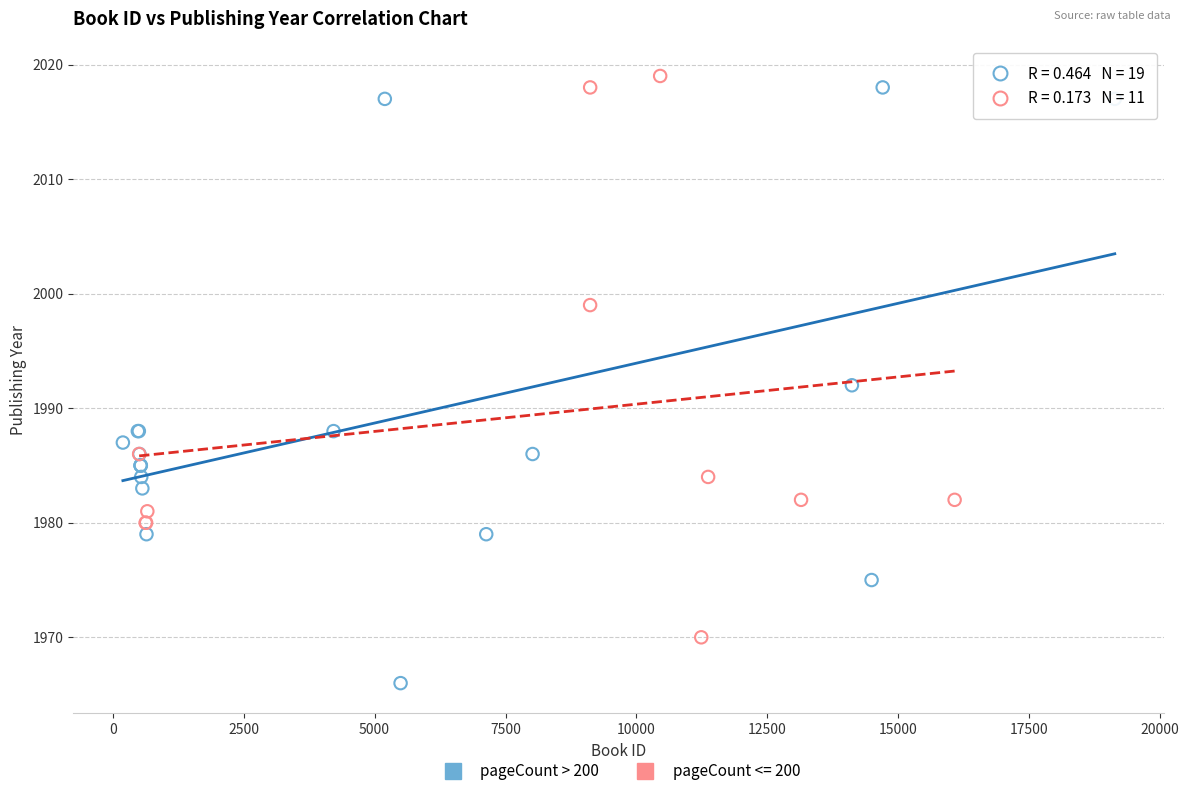

Which series has the largest Y range (max minus min)?

pageCount > 200